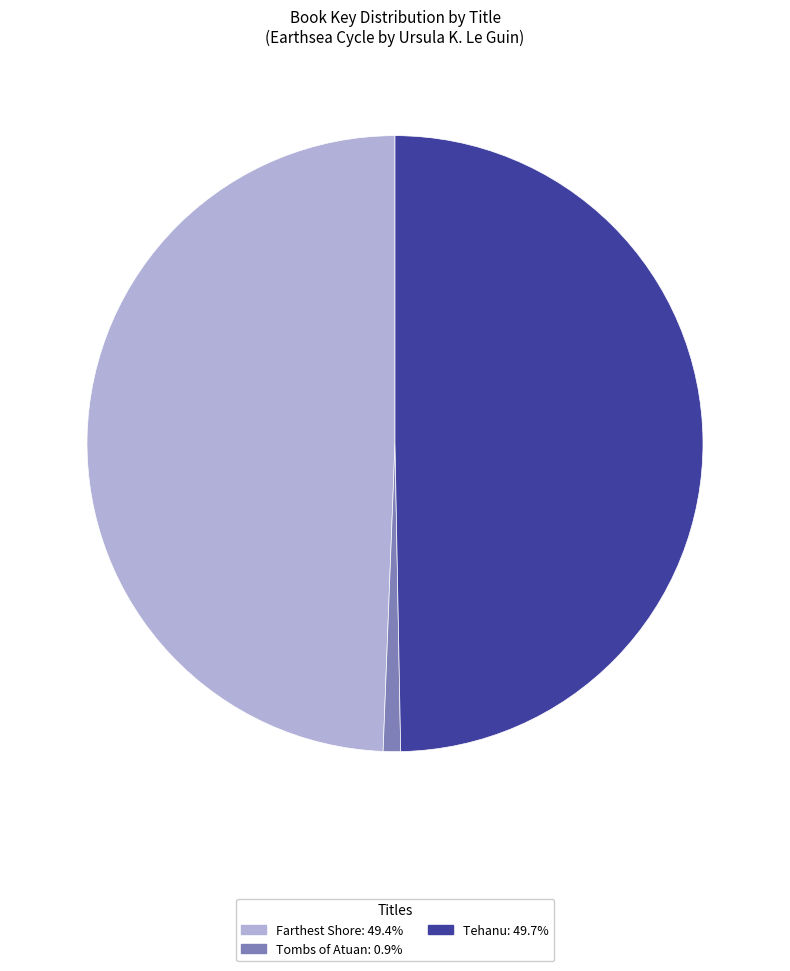

What is the smallest slice in the pie chart?

Tombs of Atuan